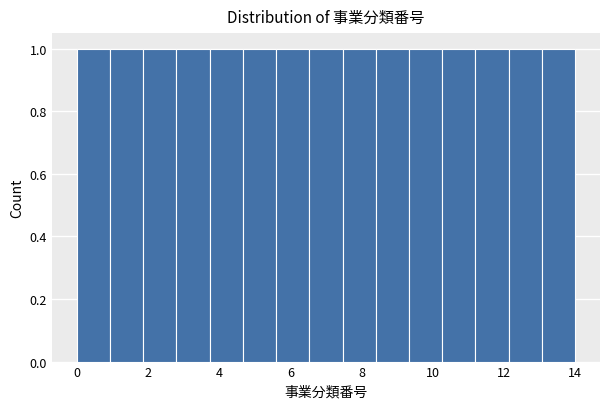

Reading left to right, list every bar in this chart as the range it spans on the x-axis followed by its height. Neither the bar edges nor the heights are printed on the chart, so give them approximately, as read against the axes.

0.0 to 1.0: 1
1.0 to 1.8: 1
1.8 to 2.8: 1
2.8 to 3.8: 1
3.8 to 4.6: 1
4.6 to 5.6: 1
5.6 to 6.6: 1
6.6 to 7.4: 1
7.4 to 8.4: 1
8.4 to 9.4: 1
9.4 to 10.2: 1
10.2 to 11.2: 1
11.2 to 12.2: 1
12.2 to 13.0: 1
13.0 to 14.0: 1